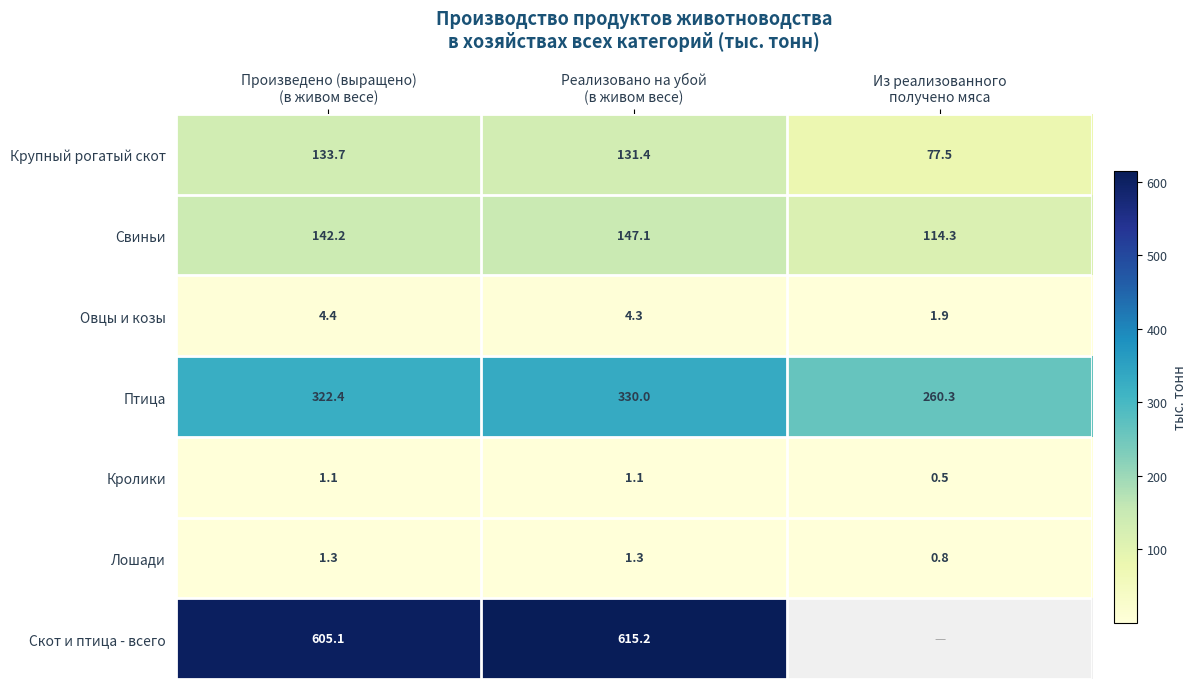

What is the sum of all Птица values?

912.7